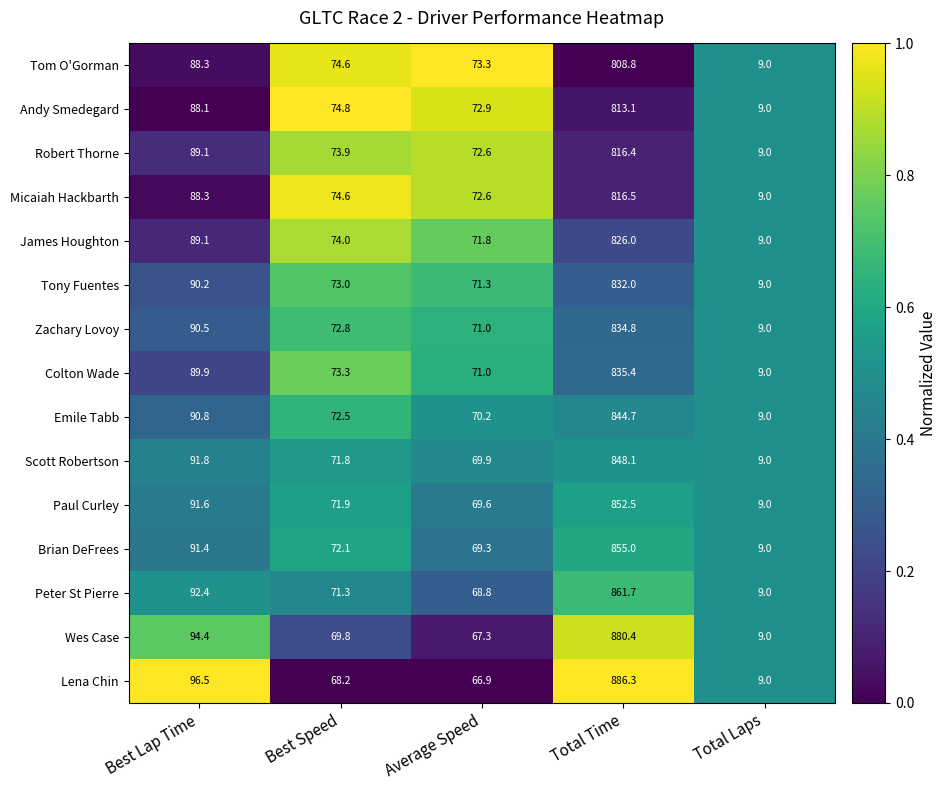

What is the sum of the Tony Fuentes values at Total Laps and Best Lap Time?

99.2